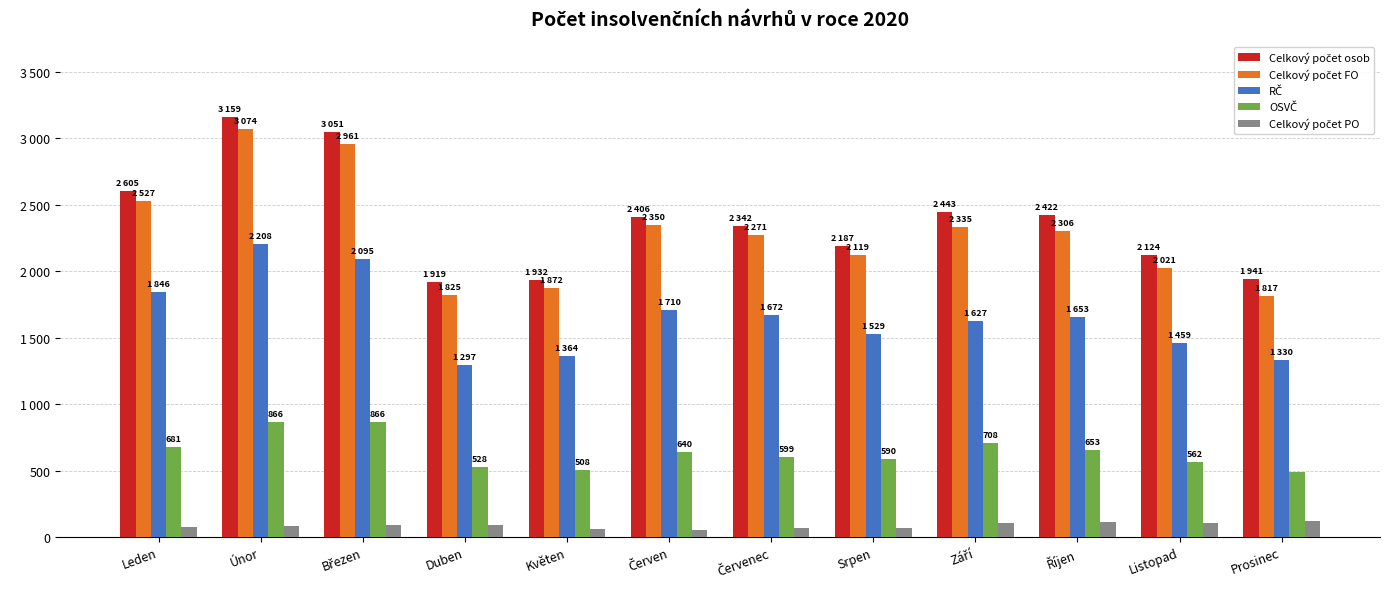

Rank the series at Červenec from highest to lowest value.

Celkový počet osob, Celkový počet FO, RČ, OSVČ, Celkový počet PO